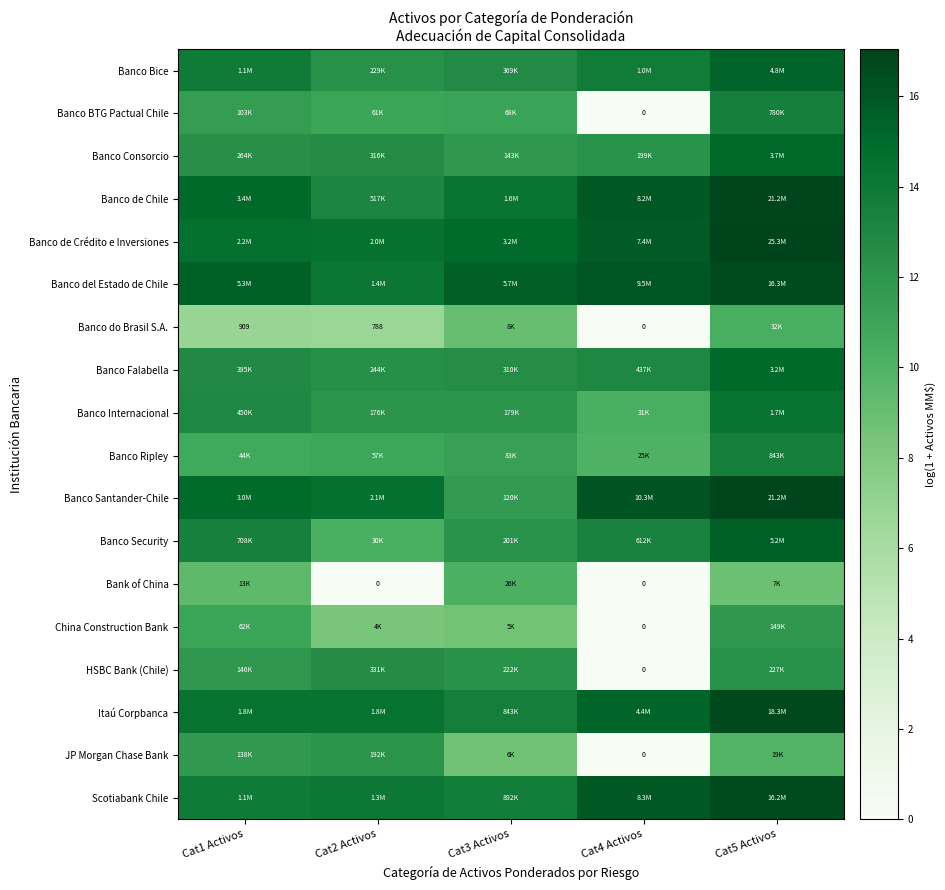

What is the highest value of the Scotiabank Chile series?

16.6